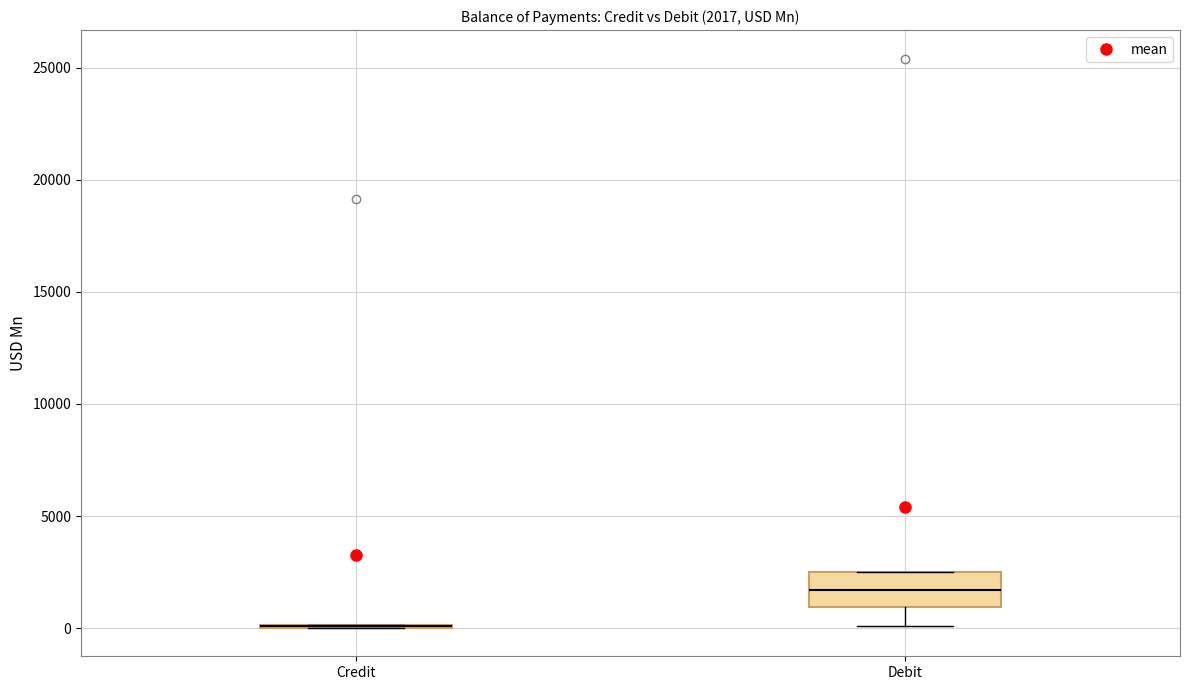

Which box is the tallest, from its lower edge to its upper edge?

Debit